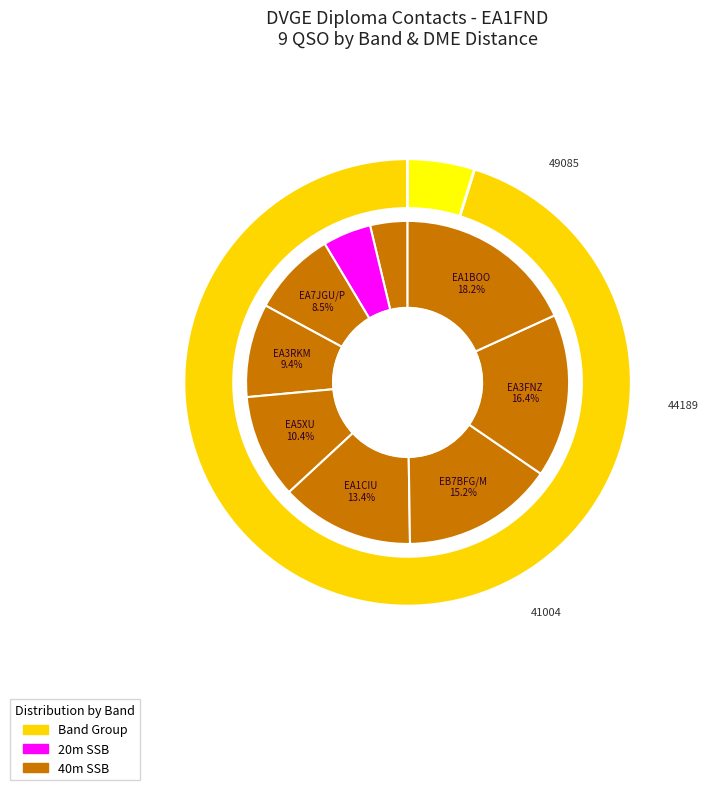

What percentage do EA4SE and EA7JGU/P together represent?

13.4%